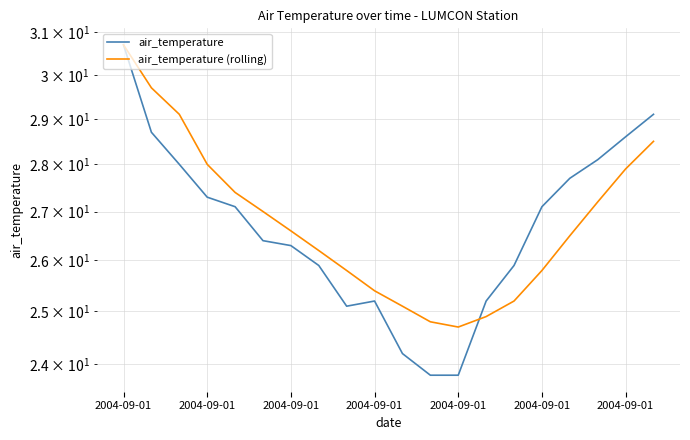

The value of air_temperature (rolling) at 2004-09-01 is 41.0. True or false?

False